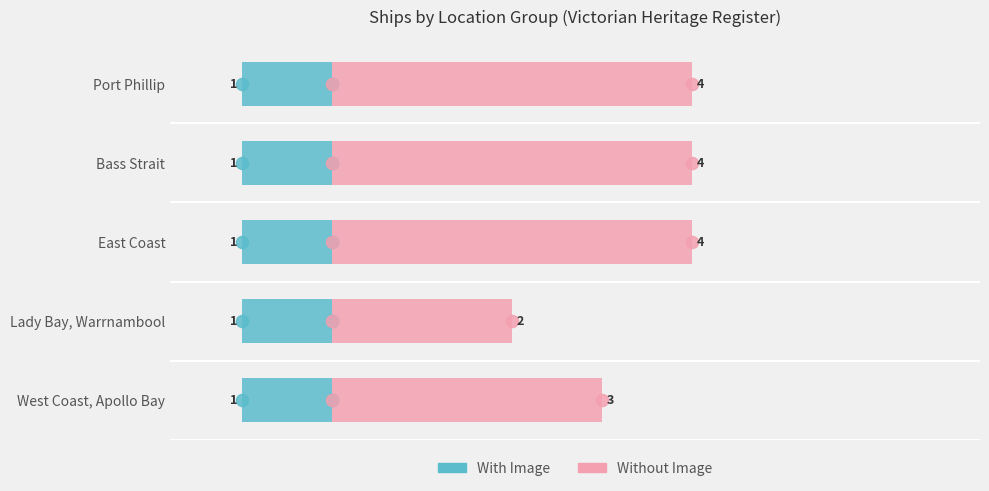

Rank the series at −1 from highest to lowest value.

Without Image, With Image